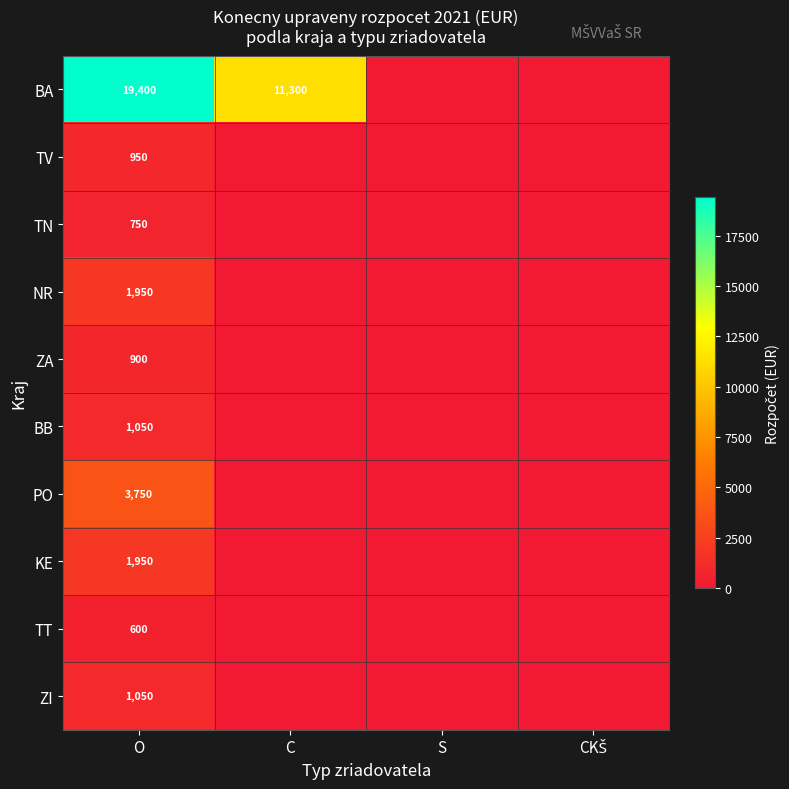

Is it true that TN equals 750 at O?

True